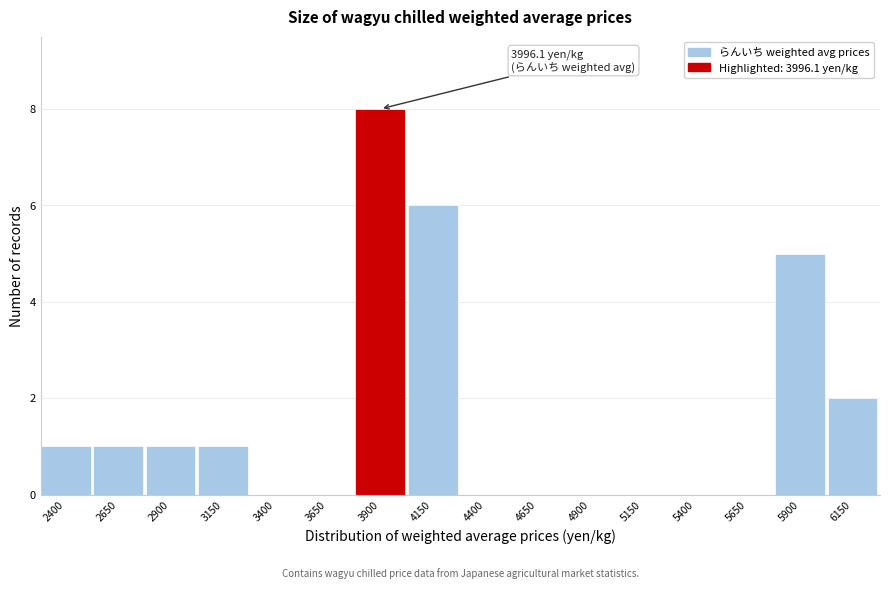

Reading right to left, list all the values displayed in this chart.

6150=2	5900=5	5650=0	5400=0	5150=0	4900=0	4650=0	4400=0	4150=6	3900=8	3650=0	3400=0	3150=1	2900=1	2650=1	2400=1